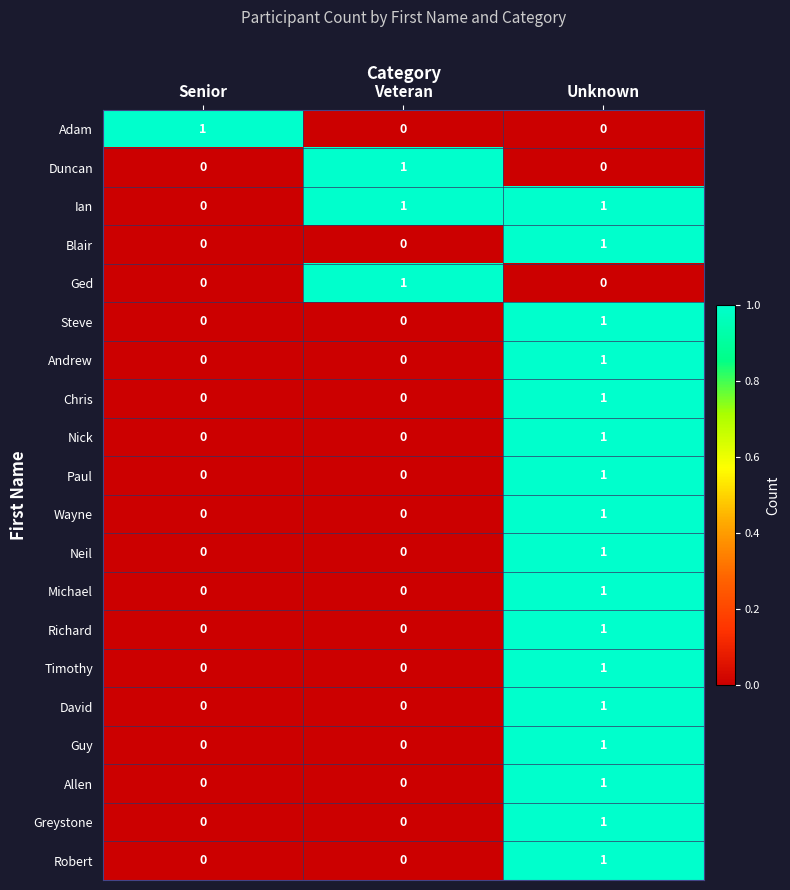

Is the value of Andrew at Senior greater than the value of Timothy at Unknown?

No